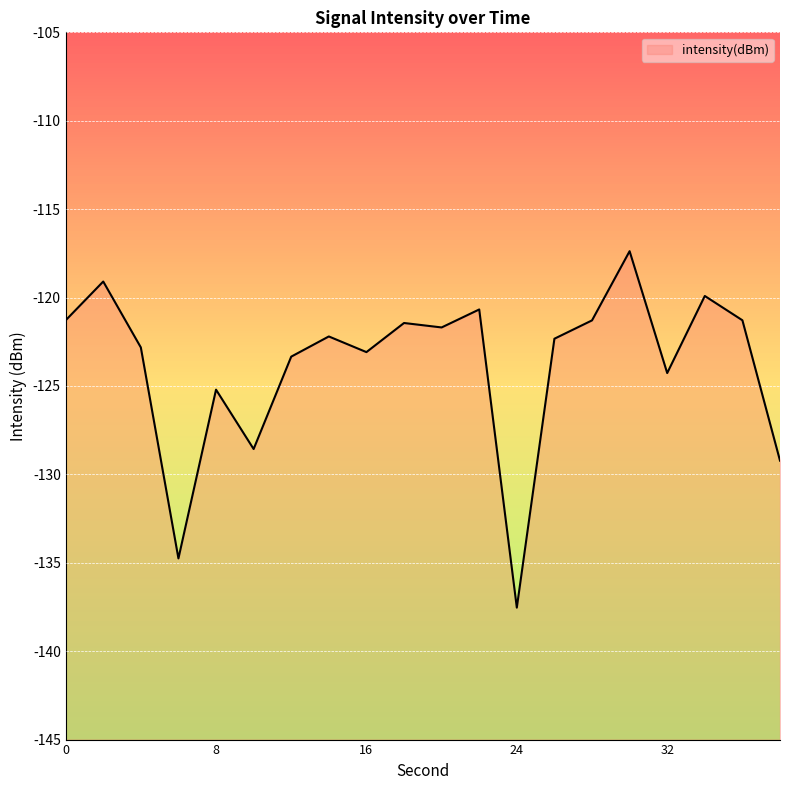

What is the approximate value at 26?

-122.3